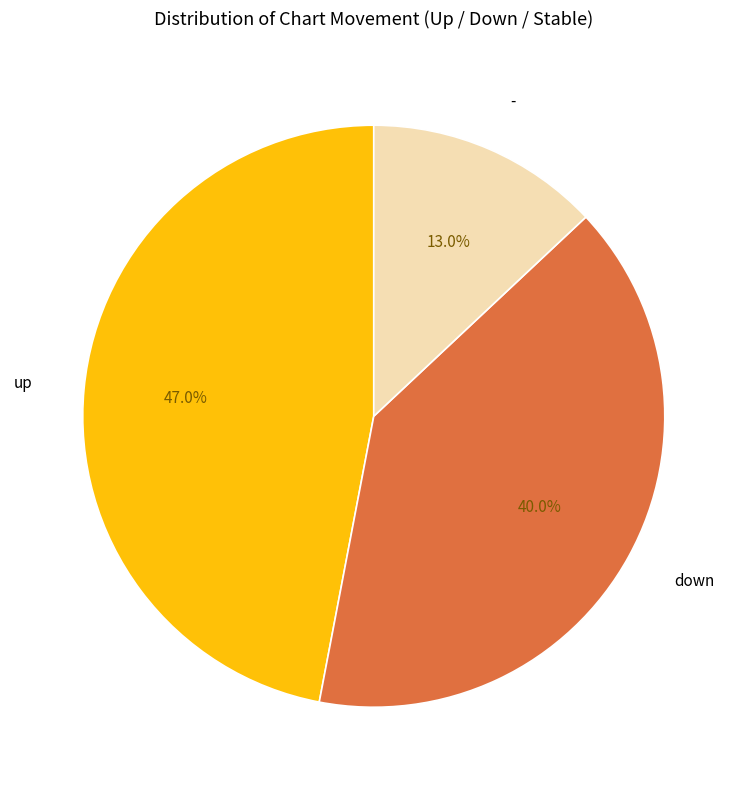

Is the sum of - and up greater than half?

Yes